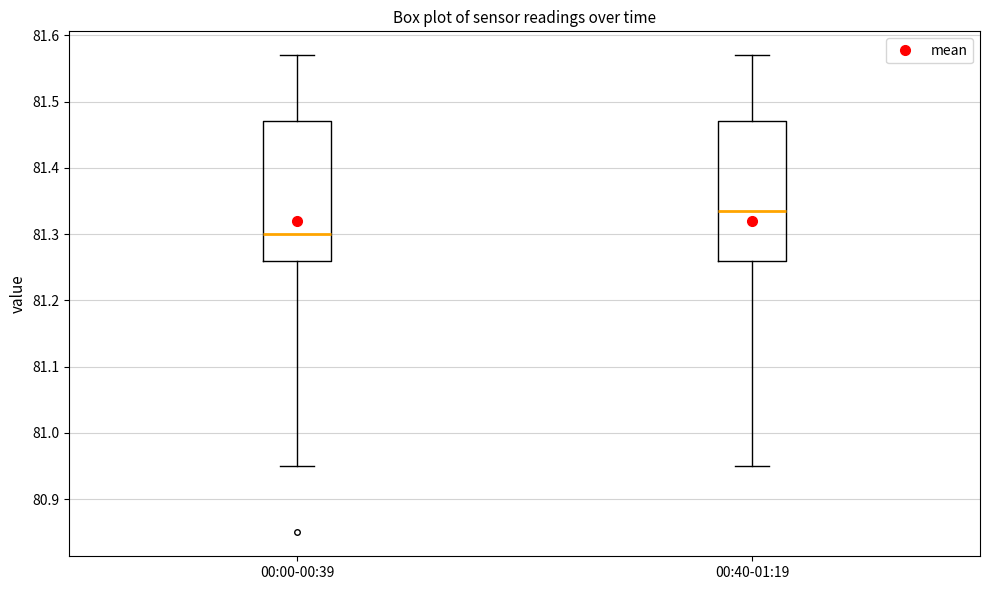

Reading left to right, read every box against the y-axis: the position of its median line, the range the box covers, and the ends of its whiskers. The values are not printed on the chart, so give them approximately, as read against the axis.

00:00-00:39: median 81.30, box 81.26 to 81.47, whiskers 80.95 to 81.57
00:40-01:19: median 81.34, box 81.26 to 81.47, whiskers 80.95 to 81.57